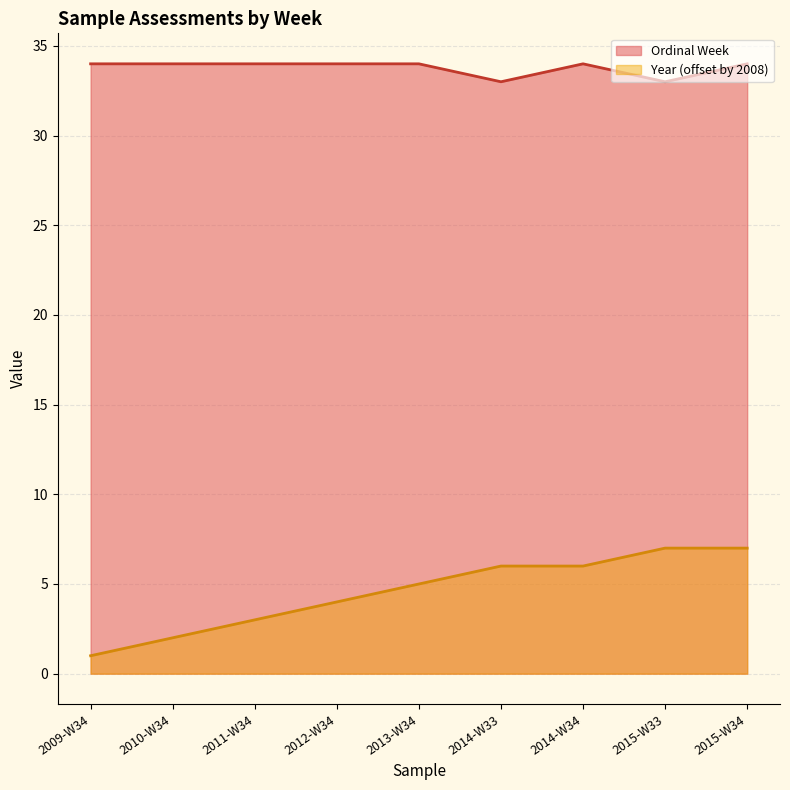

Which series has the largest range (max minus min)?

Year (offset by 2008)